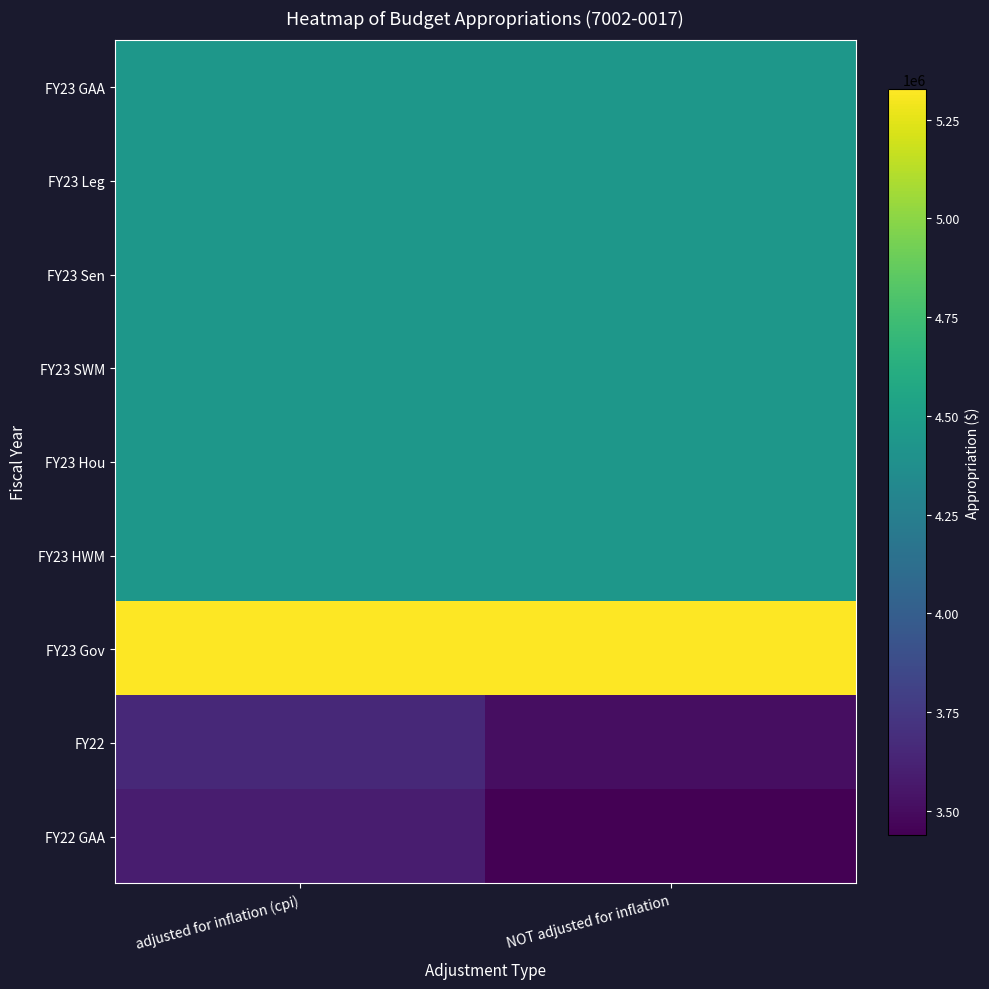

Which series has the largest total across all categories?

FY23 Gov